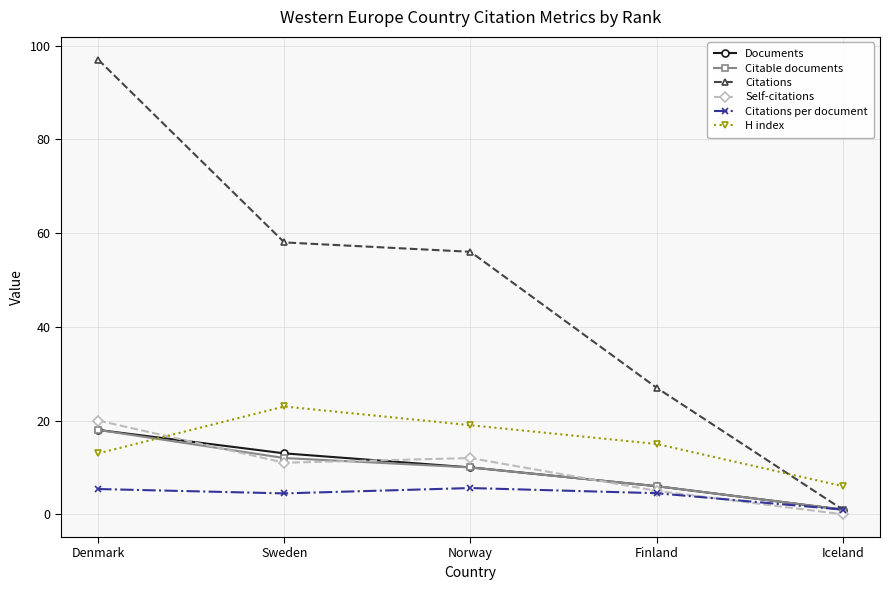

List the labels in order of Documents value, smallest first.

Iceland, Finland, Norway, Sweden, Denmark